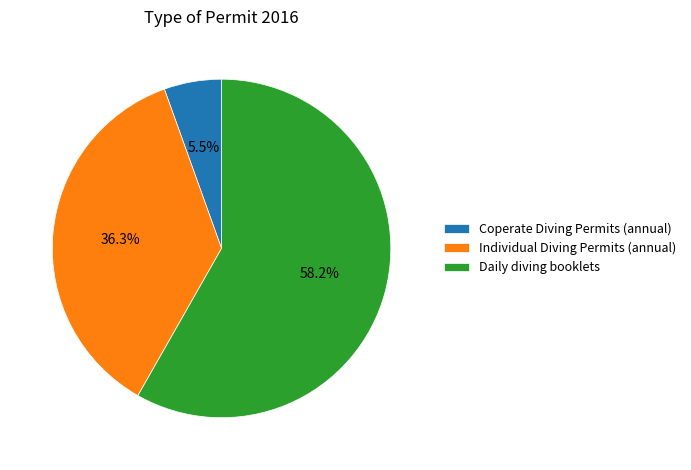

Which category has the biggest portion of the pie?

Daily diving booklets